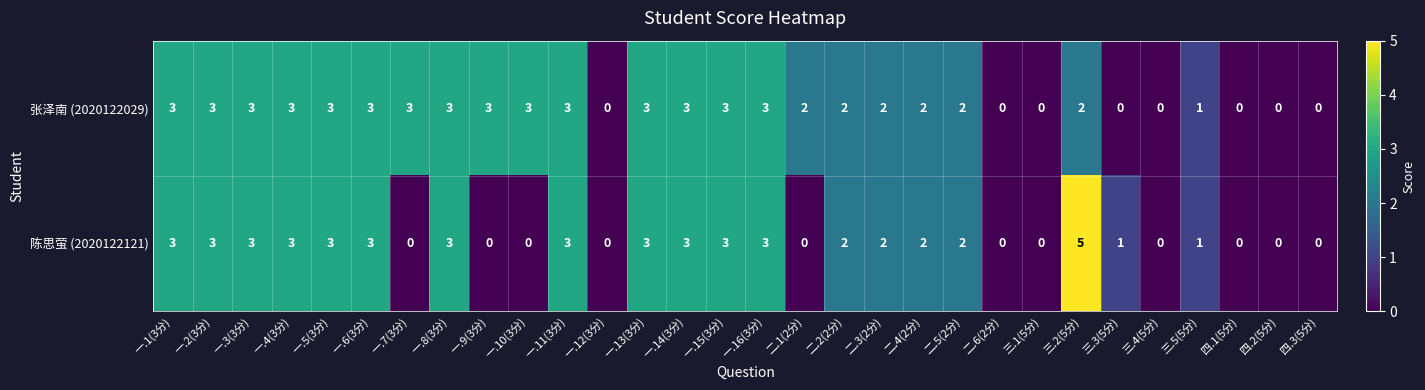

At which label is 张泽南 (2020122029) closest to 1?

三.5(5分)